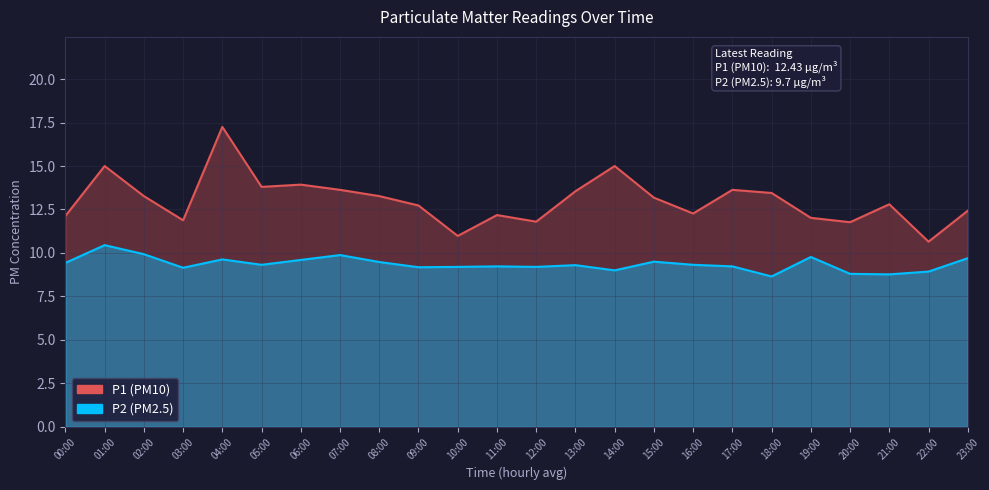

How many values in the P1 series exceed 13?

12